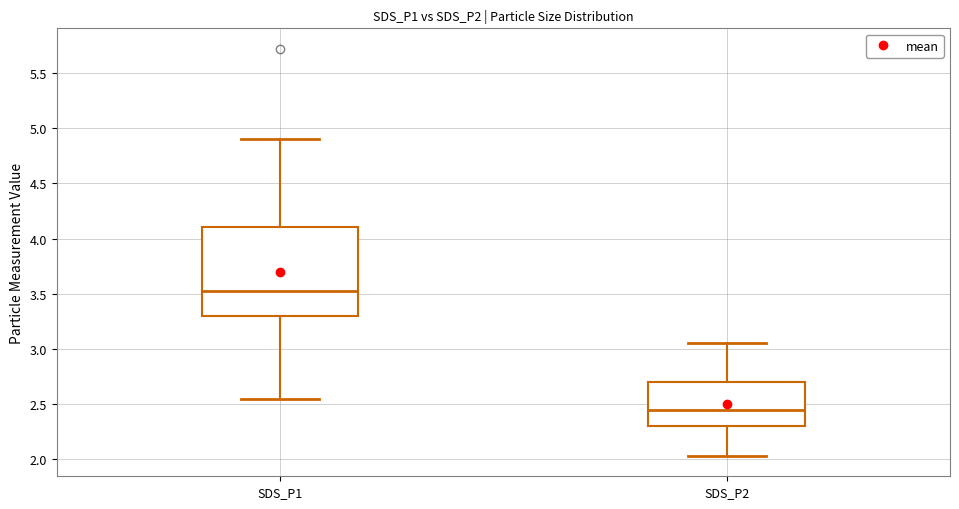

Where does the median line of the box for SDS_P1 sit on the y-axis? The values are not printed on the chart, so give them approximately, as read against the axis.

3.55